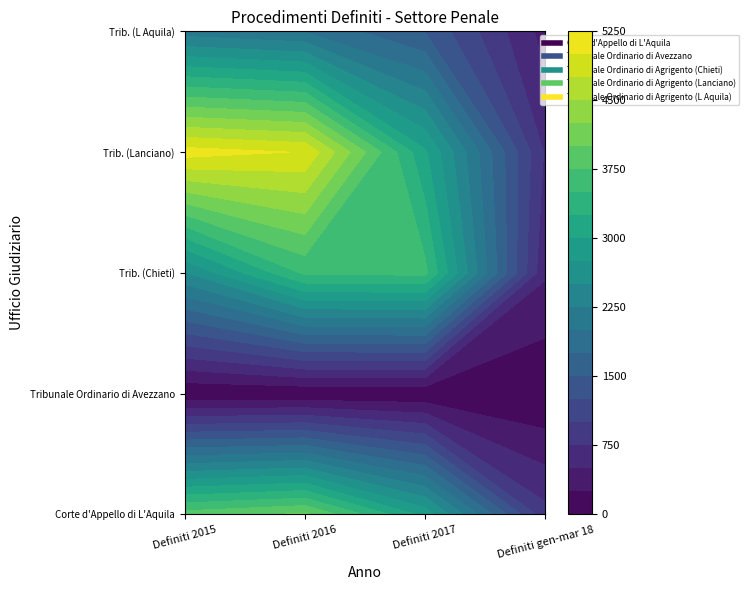

Count the number of data series in this chart.

5